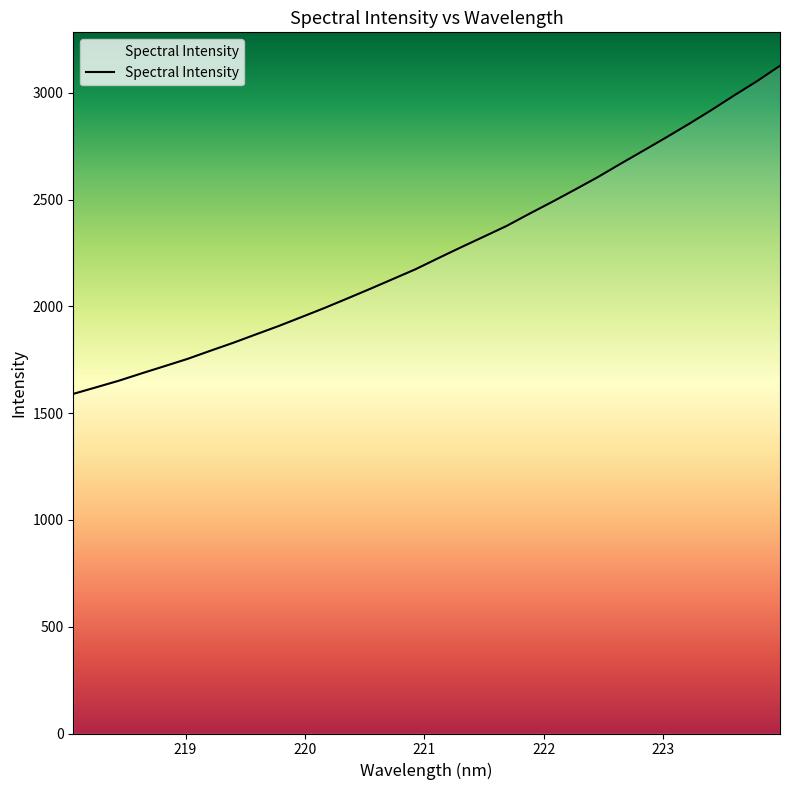

Reading left to right, list all the values displayed in this chart.

218.0596=1590.2	218.2508=1620.9	218.442=1651.9	218.6332=1686.5	218.8244=1720.0	219.0156=1753.8	219.2067=1791.8	219.3979=1829.0	219.589=1868.6	219.7801=1907.9	219.9712=1949.8	220.1623=1992.0	220.3533=2036.4	220.5444=2081.4	220.7354=2127.5	220.9264=2173.7	221.1174=2225.7	221.3083=2276.7	221.4993=2326.4	221.6902=2376.6	221.8812=2433.8	222.0721=2489.4	222.263=2546.7	222.4538=2605.1	222.6447=2667.7	222.8355=2729.0	223.0264=2790.9	223.2172=2854.2	223.408=2919.9	223.5987=2988.4	223.7895=3055.1	223.9802=3126.8